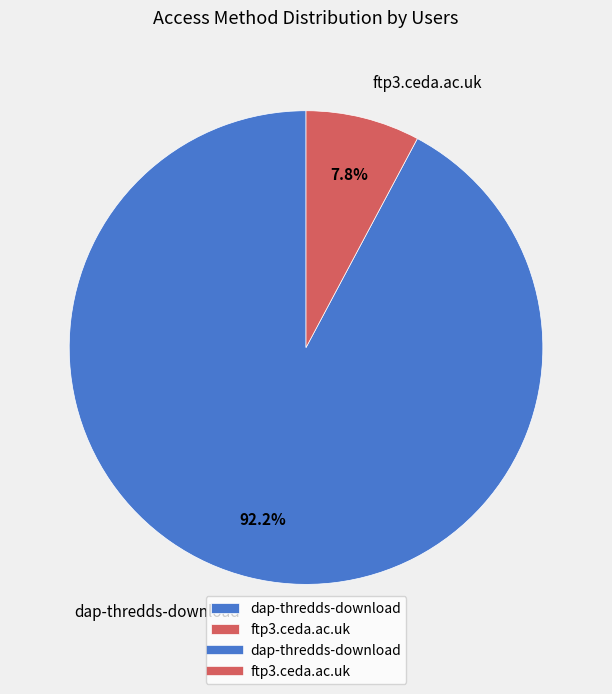

What is the ratio of the value at ftp3.ceda.ac.uk to the value at dap-thredds-download?

0.1